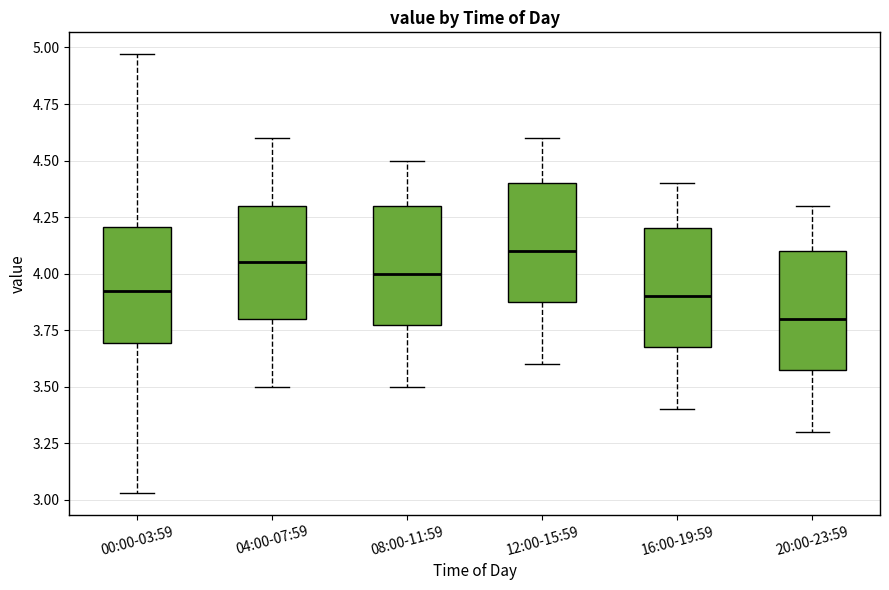

Reading left to right, read every box against the y-axis: the position of its median line, the range the box covers, and the ends of its whiskers. The values are not printed on the chart, so give them approximately, as read against the axis.

00:00-03:59: median 3.95, box 3.70 to 4.20, whiskers 3.05 to 4.95
04:00-07:59: median 4.05, box 3.80 to 4.30, whiskers 3.50 to 4.60
08:00-11:59: median 4.00, box 3.80 to 4.30, whiskers 3.50 to 4.50
12:00-15:59: median 4.10, box 3.90 to 4.40, whiskers 3.60 to 4.60
16:00-19:59: median 3.90, box 3.70 to 4.20, whiskers 3.40 to 4.40
20:00-23:59: median 3.80, box 3.60 to 4.10, whiskers 3.30 to 4.30